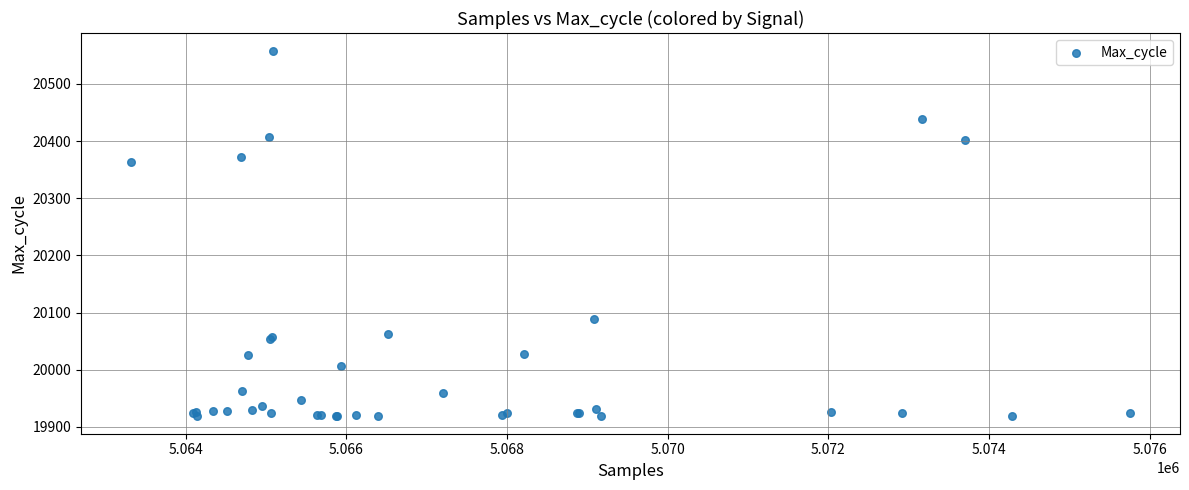

What Y value in the scatter plot is closest to 20238?

20364